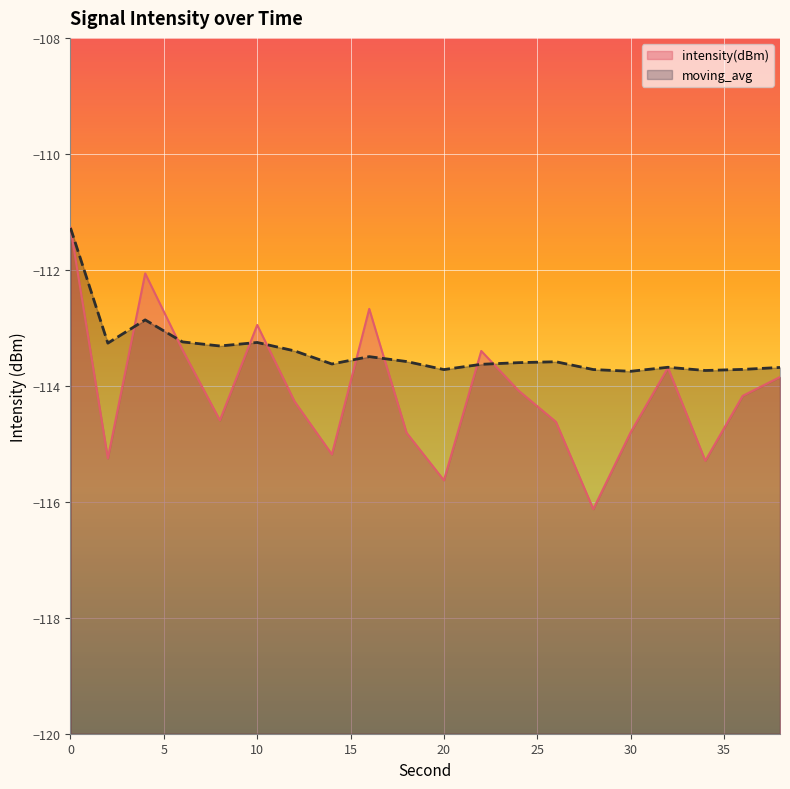

In moving_avg, how many points are lower than both neighbors (excluding endpoints)?

6